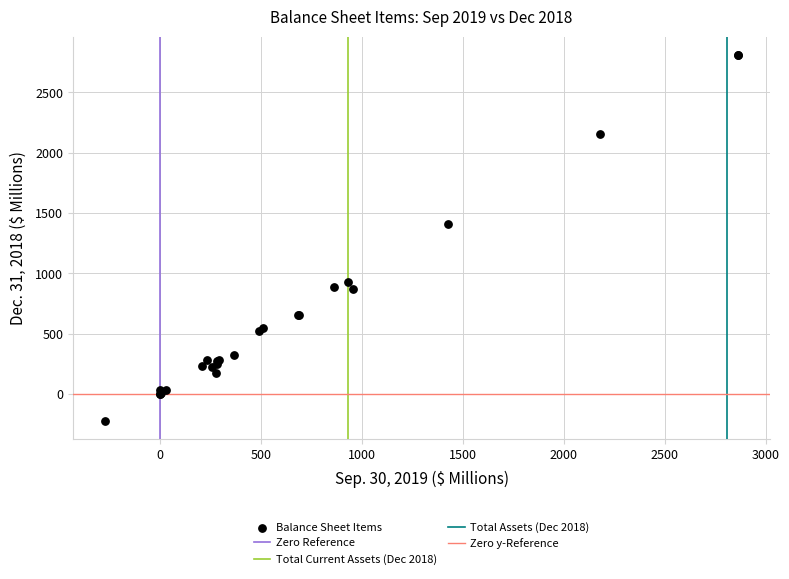

What Y value in the scatter plot is closest to 1293?

1409.5